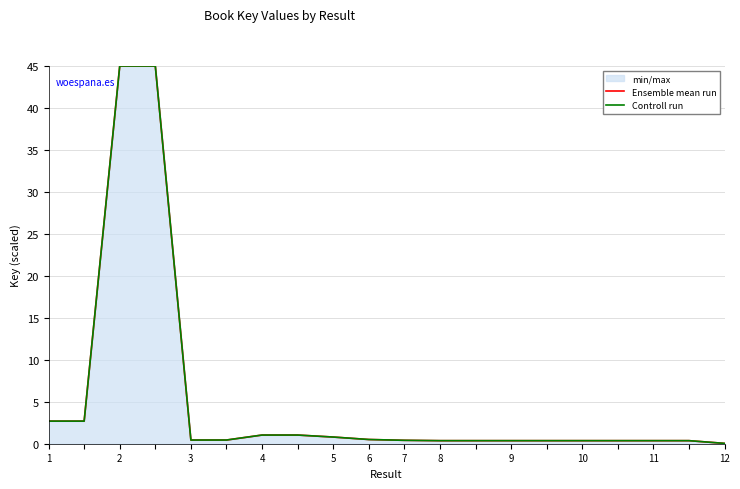

How many data points does each series have?

20